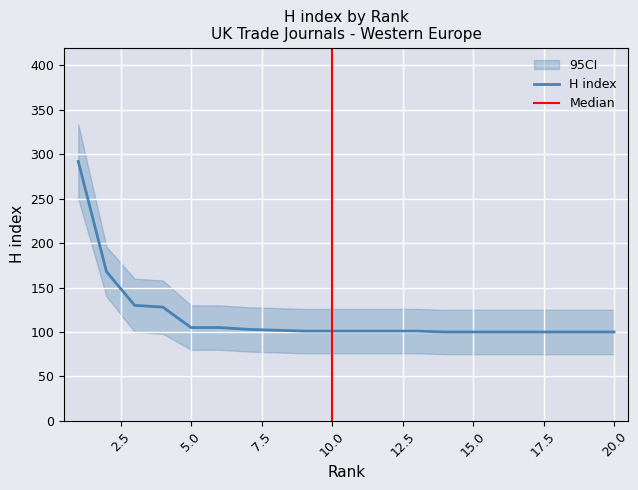

Reading left to right, transcribe all the data shown in this chart.

H index: 292	168	130	128	105	105	103	102	101	101	101	101	101	100	100	100	100	100	100	100
CI_lower: 250	140	100	98	80	80	78	77	76	76	76	76	76	75	75	75	75	75	75	75
CI_upper: 334	196	160	158	130	130	128	127	126	126	126	126	126	125	125	125	125	125	125	125